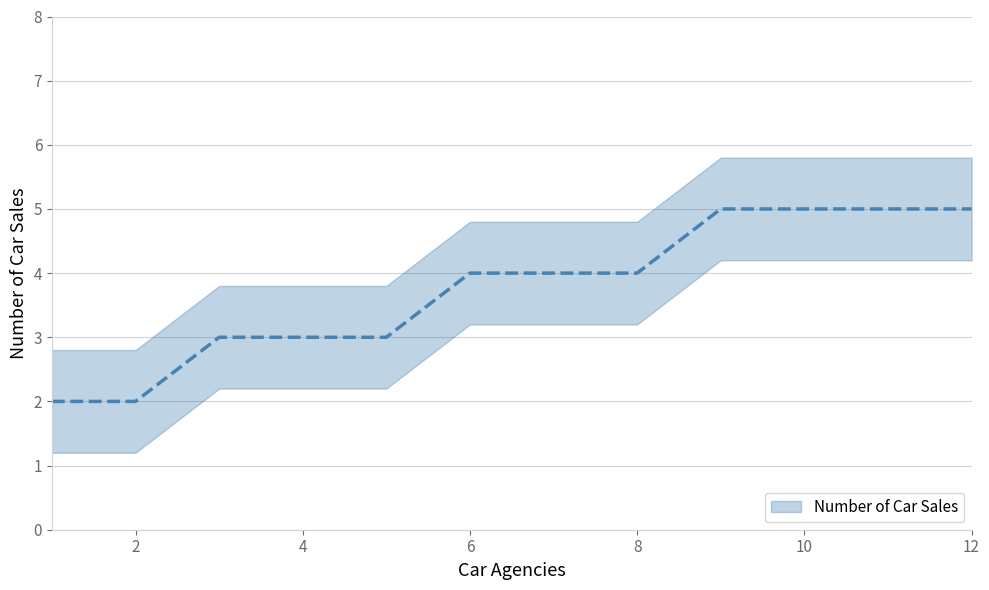

Which has a higher value, 8 or 10?

10